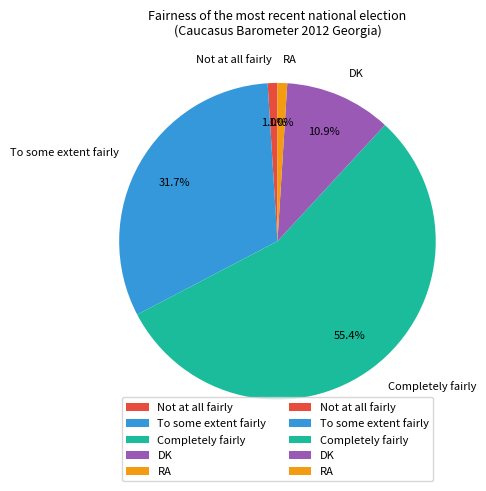

The Completely fairly slice represents 46% of the pie. True or false?

False